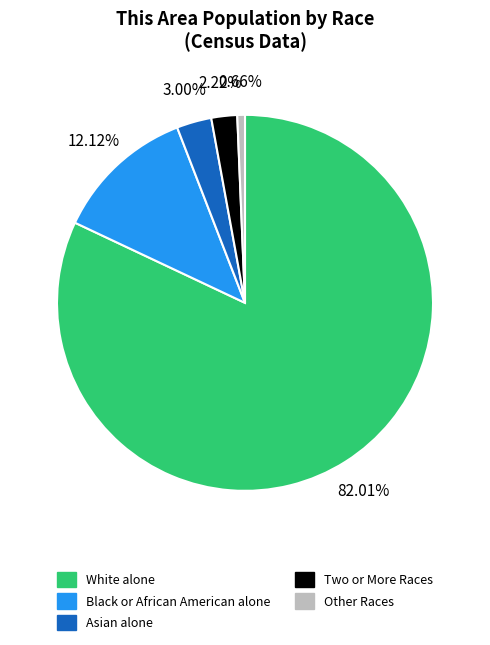

What is the smallest slice in the pie chart?

Other Races